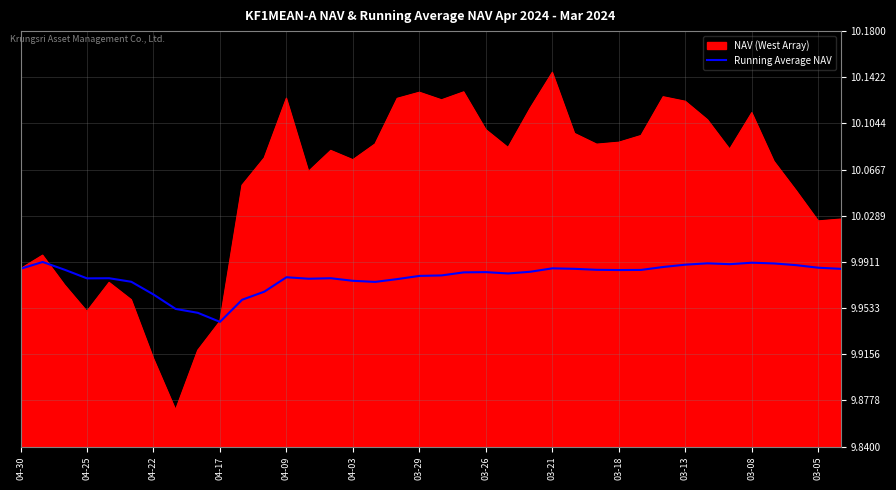

Rank the series by their maximum value, from lowest to highest.

Running Average NAV, NAV (West Array)